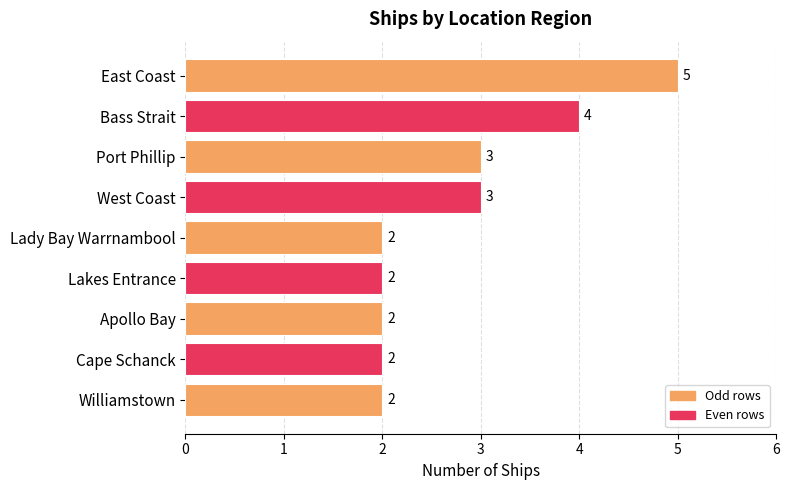

Count the number of values greater than 2.

4